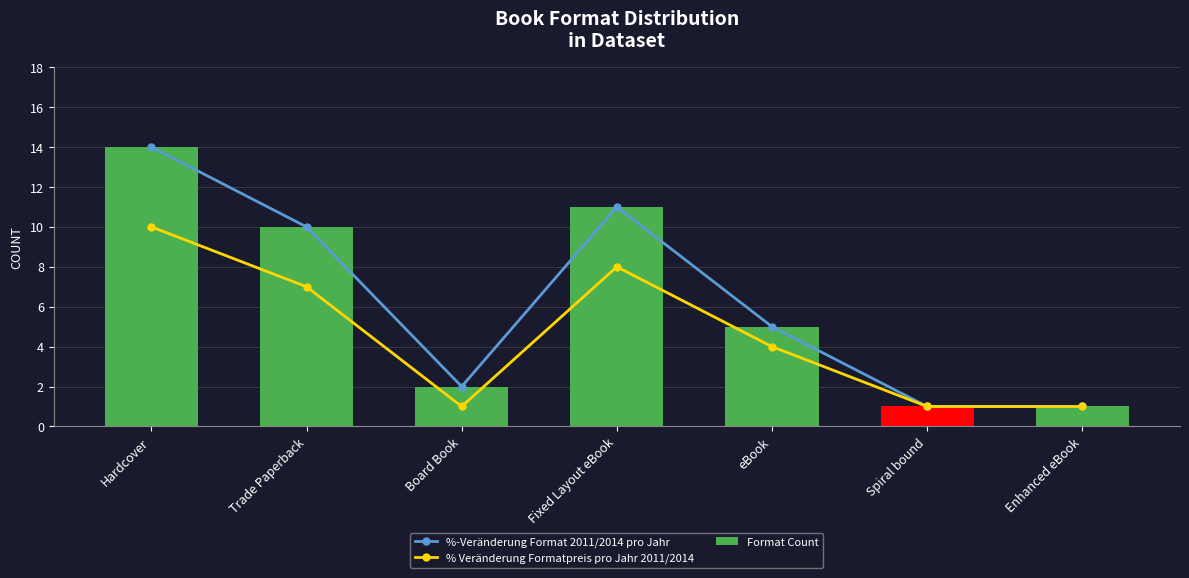

Reading right to left, what are all the values shown in this chart?

%-Veränderung Format 2011/2014 pro Jahr: Enhanced eBook=1	Spiral bound=1	eBook=5	Fixed Layout eBook=11	Board Book=2	Trade Paperback=10	Hardcover=14
% Veränderung Formatpreis pro Jahr 2011/2014: Enhanced eBook=1	Spiral bound=1	eBook=4	Fixed Layout eBook=8	Board Book=1	Trade Paperback=7	Hardcover=10
Format Count: Enhanced eBook=1	Spiral bound=1	eBook=5	Fixed Layout eBook=11	Board Book=2	Trade Paperback=10	Hardcover=14